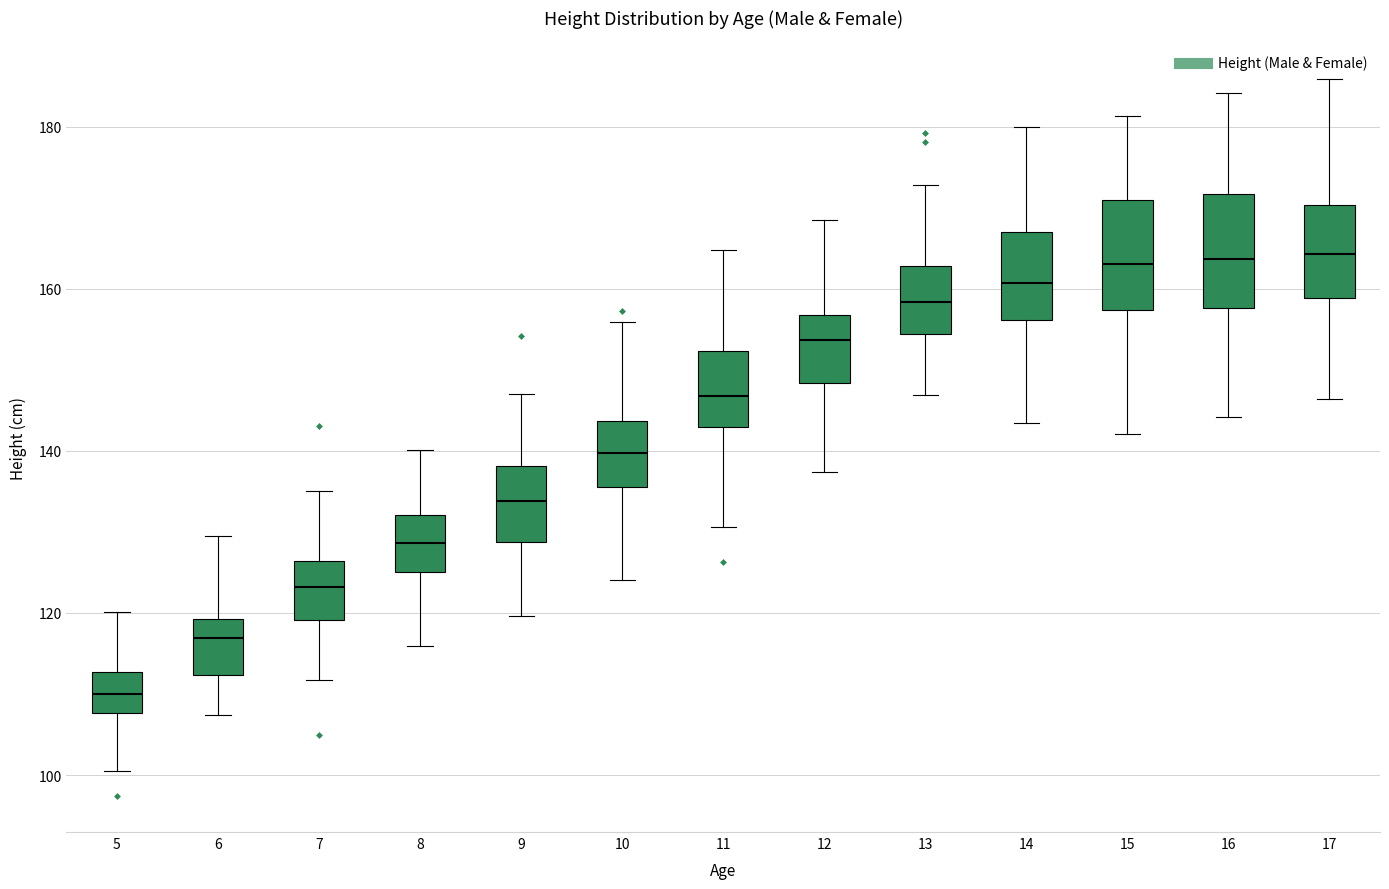

Reading left to right, transcribe this box plot: for each box, give where its median line is, the range the box spans, and where its two whiskers end, as read against the y-axis. The values are not printed on the chart, so give them approximately, as read against the axis.

5: median 110, box 108 to 112, whiskers 100 to 120
6: median 116, box 112 to 120, whiskers 108 to 130
7: median 124, box 120 to 126, whiskers 112 to 136
8: median 128, box 126 to 132, whiskers 116 to 140
9: median 134, box 128 to 138, whiskers 120 to 148
10: median 140, box 136 to 144, whiskers 124 to 156
11: median 146, box 142 to 152, whiskers 130 to 164
12: median 154, box 148 to 156, whiskers 138 to 168
13: median 158, box 154 to 162, whiskers 146 to 172
14: median 160, box 156 to 166, whiskers 144 to 180
15: median 164, box 158 to 170, whiskers 142 to 182
16: median 164, box 158 to 172, whiskers 144 to 184
17: median 164, box 158 to 170, whiskers 146 to 186